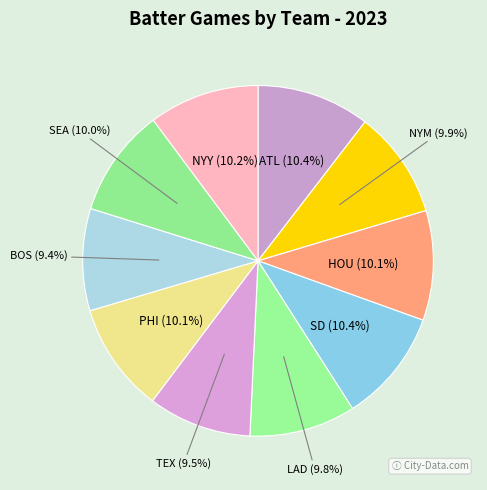

What portion of the pie excludes NYM?

90.1%